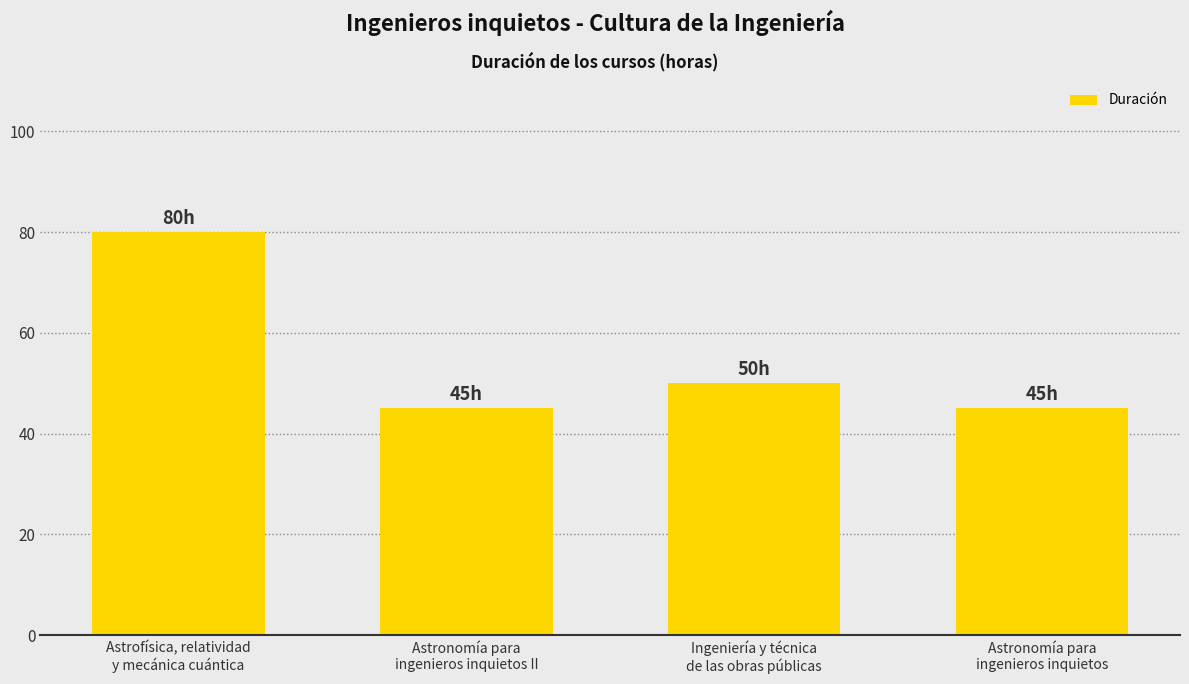

Reading left to right, what are all the values shown in this chart?

80	45	50	45